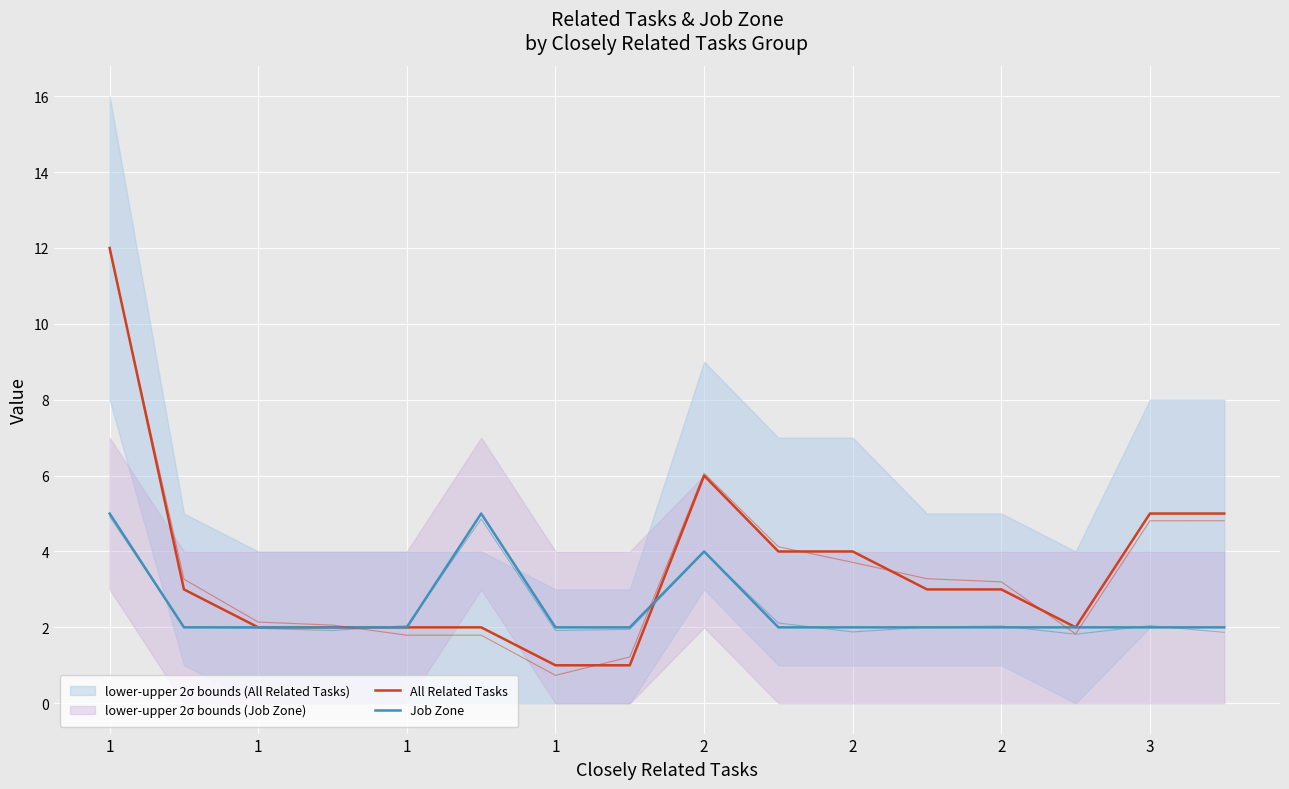

Which series has the largest range (max minus min)?

All Related Tasks